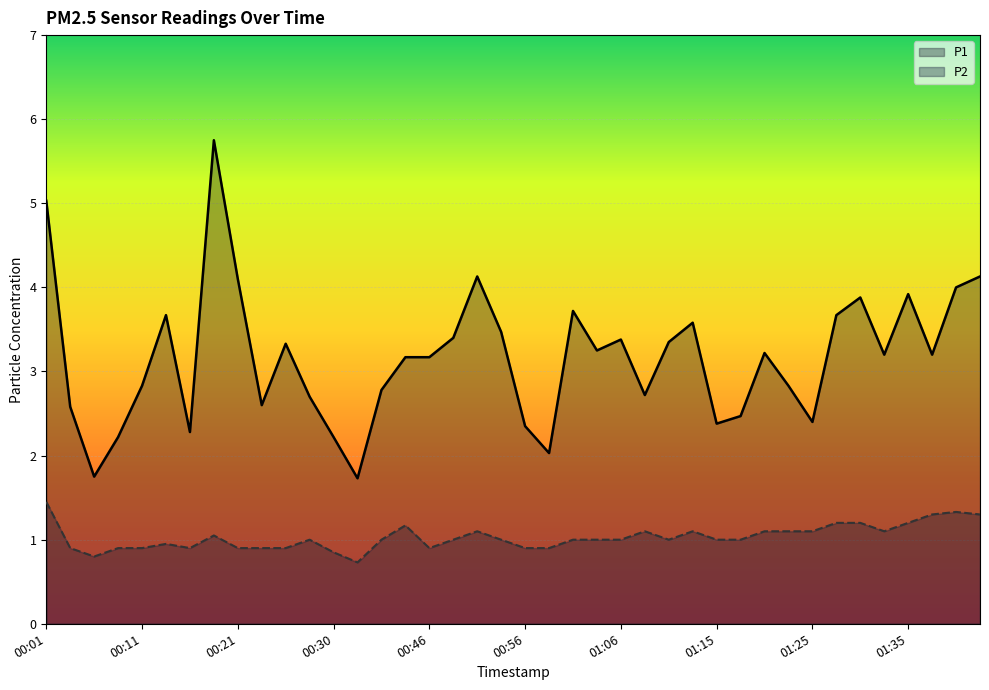

What is the total value across all series at 00:26?

4.2